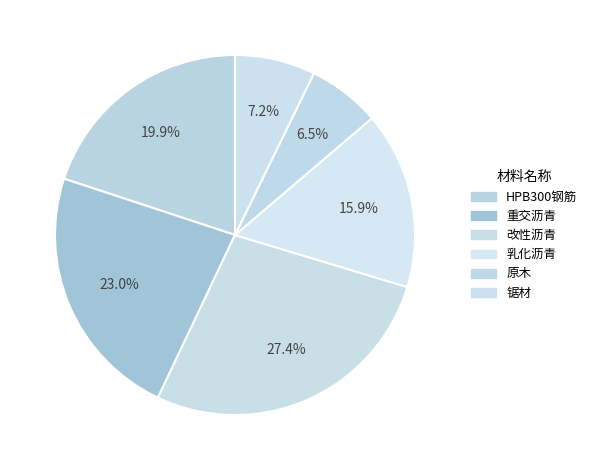

How many segments does this pie chart have?

6